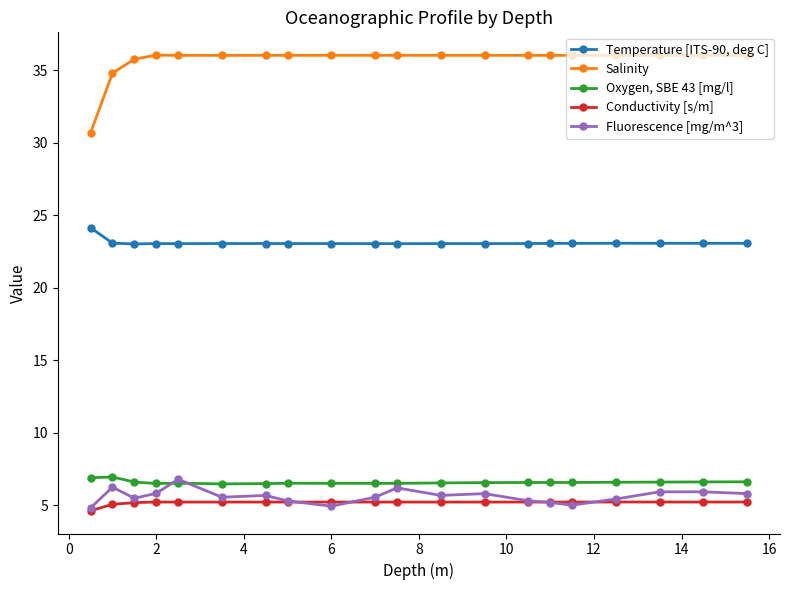

What is the maximum value shown in the chart?

36.0